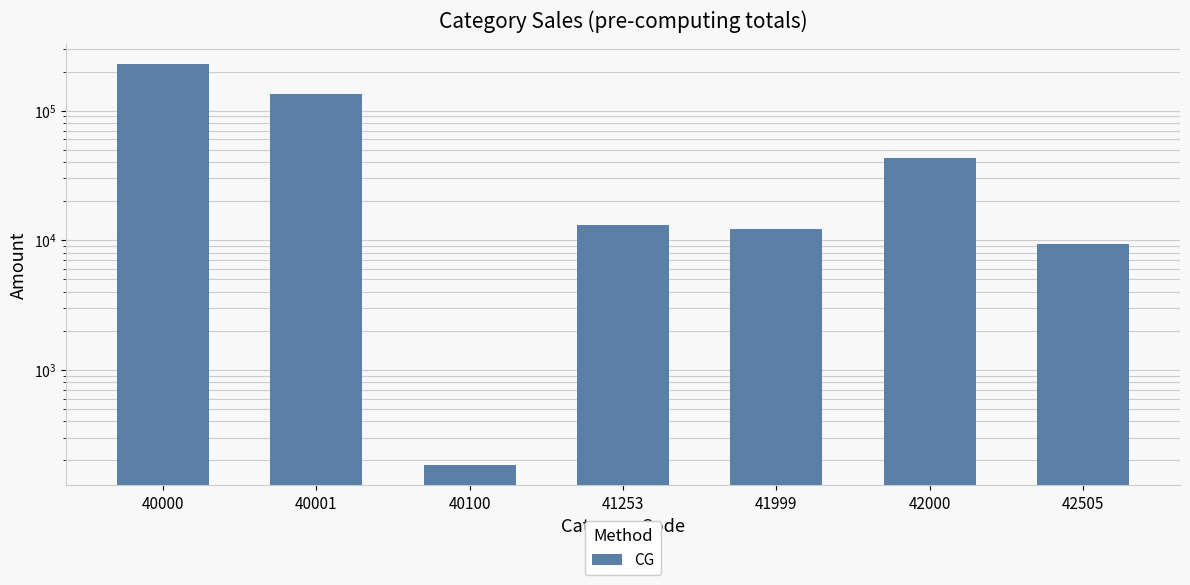

How many series are shown in this chart?

1